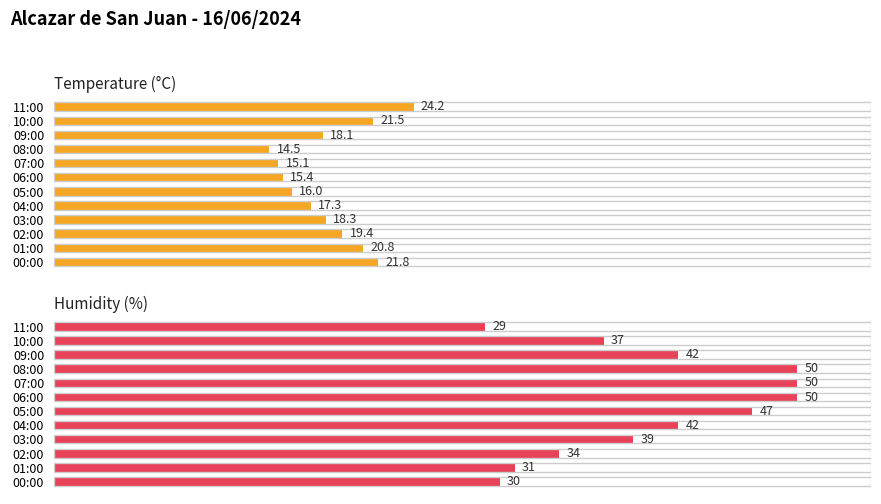

Is the value of Temperature (°C) at 01:00 greater than the value of Humidity (%) at 08:00?

No